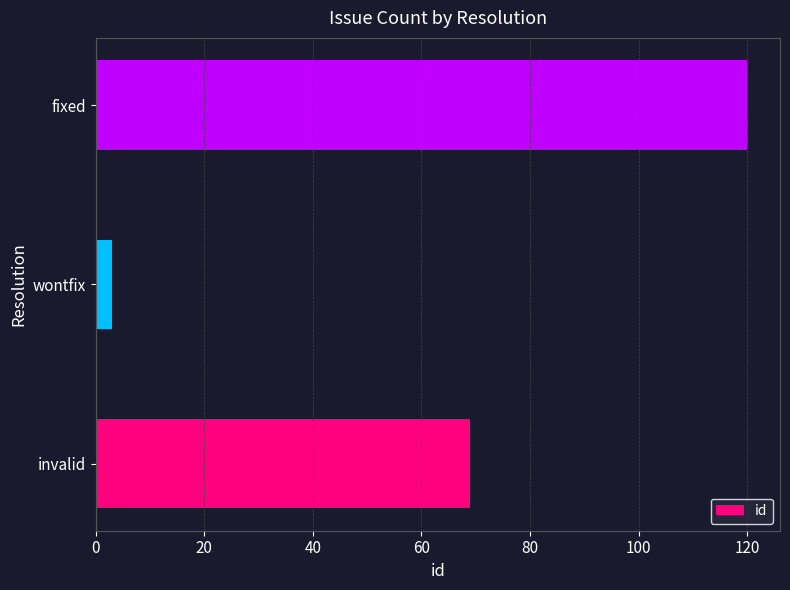

At which label is the value closest to 61?

invalid